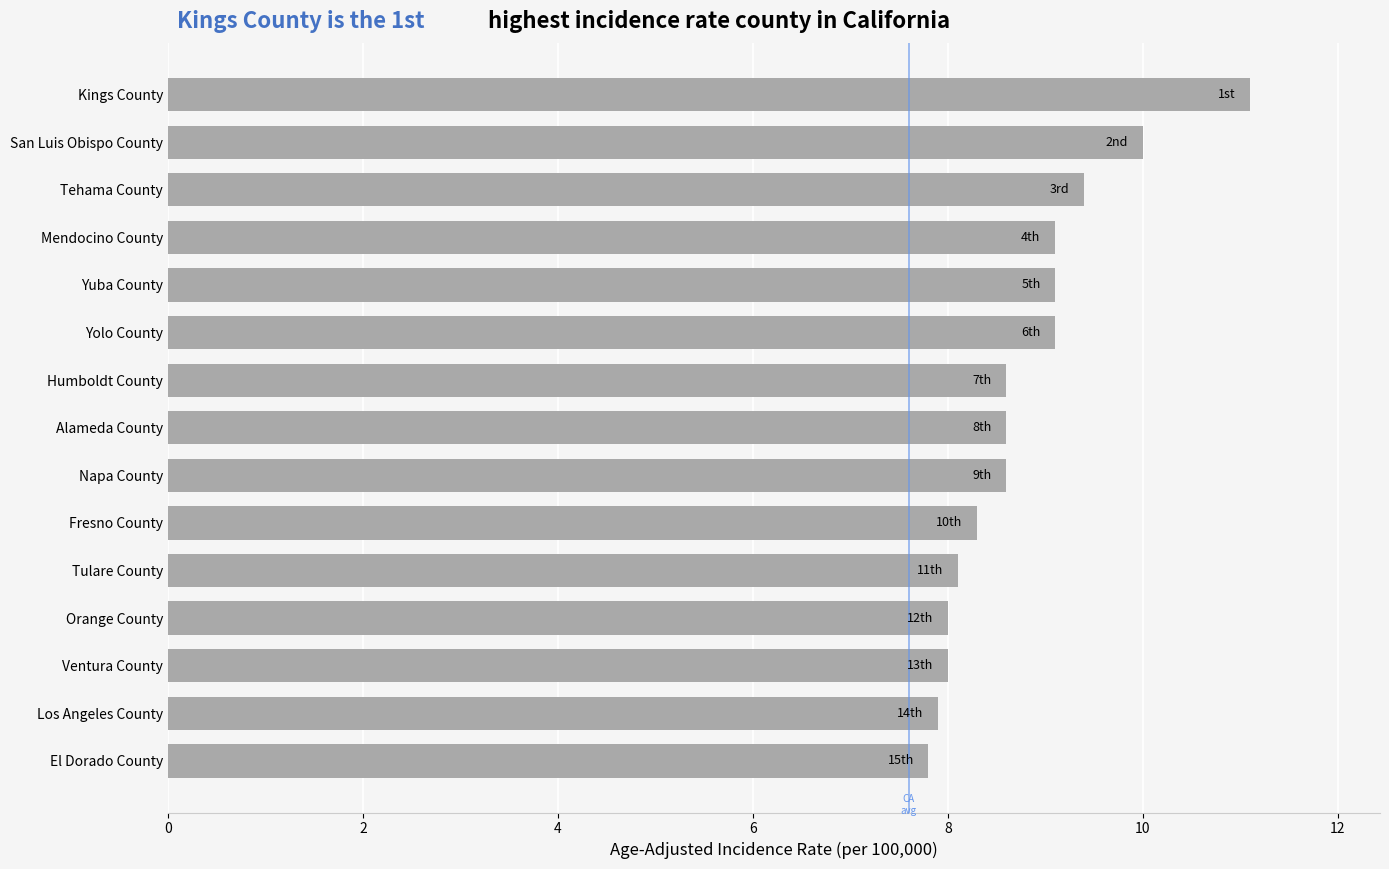

Read the value at Mendocino County.

9.1